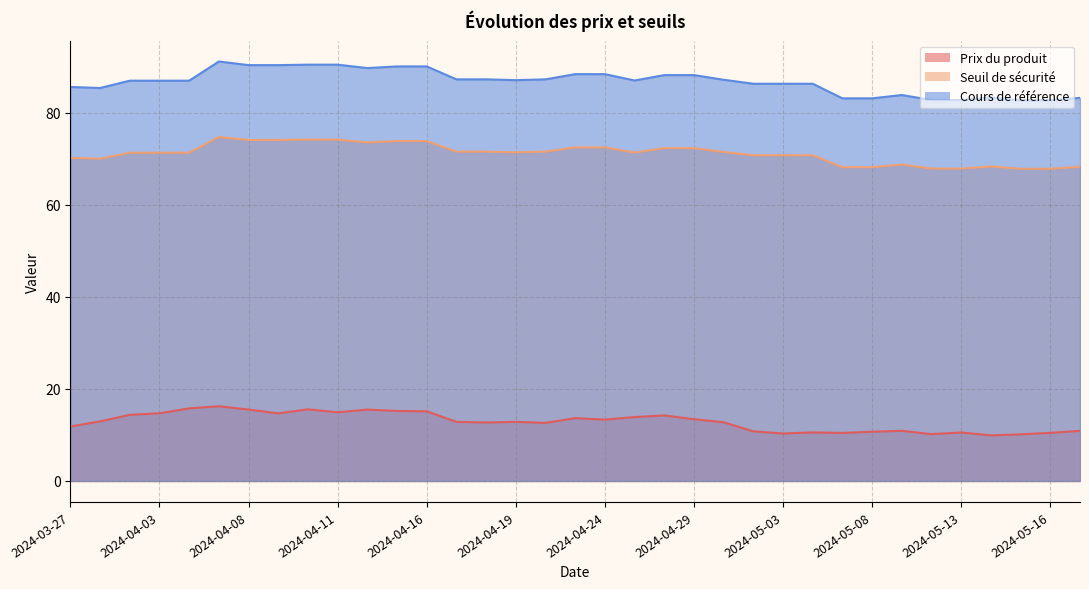

At how many categories does at least one series exceed 23?

35